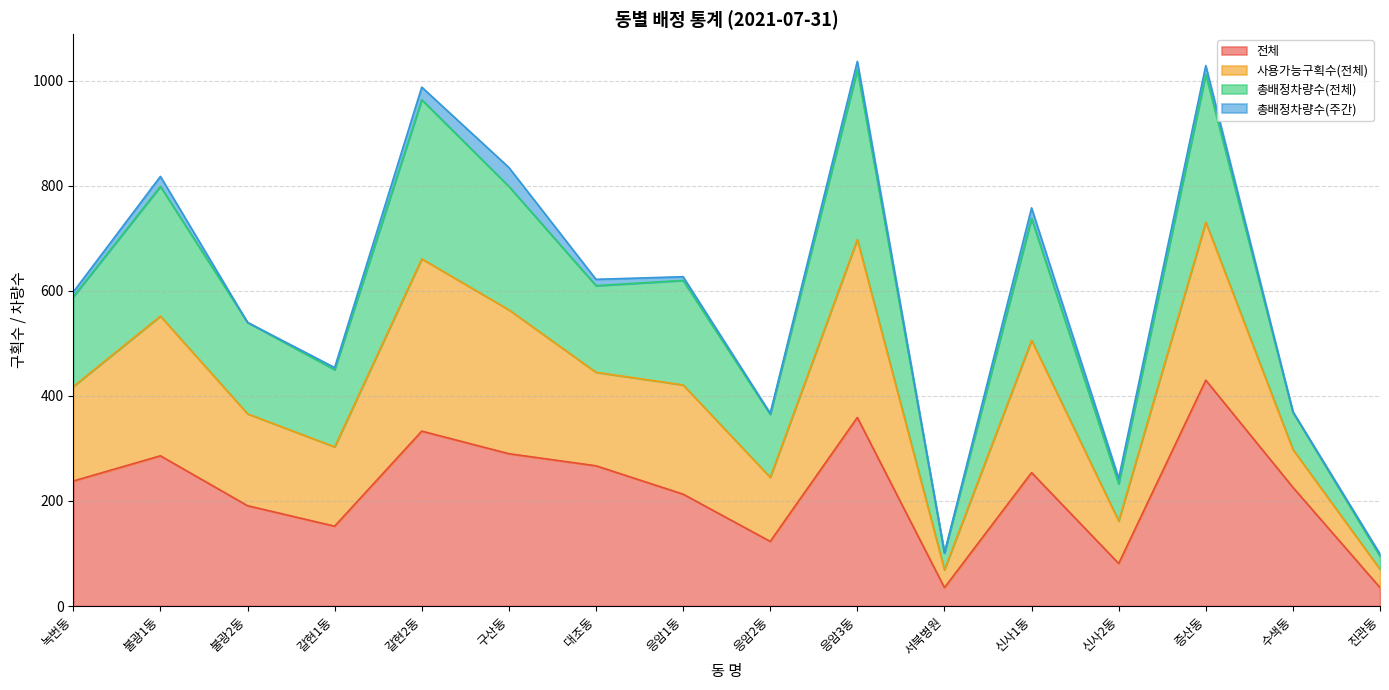

At which category does 총배정차량수(전체) reach its first local peak?

불광1동